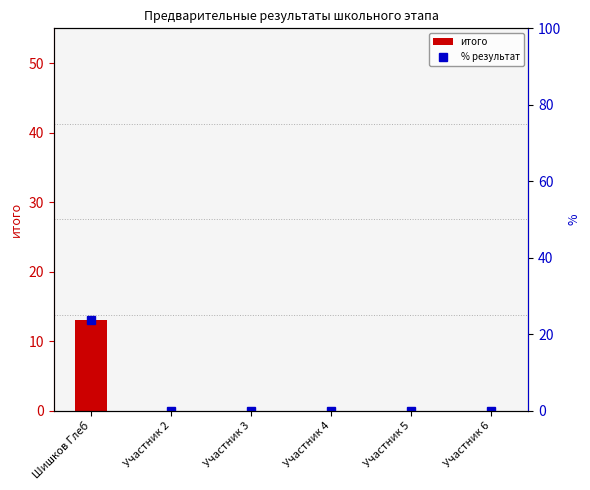

What is the difference between the maximum and minimum values in the % результат series?

23.6